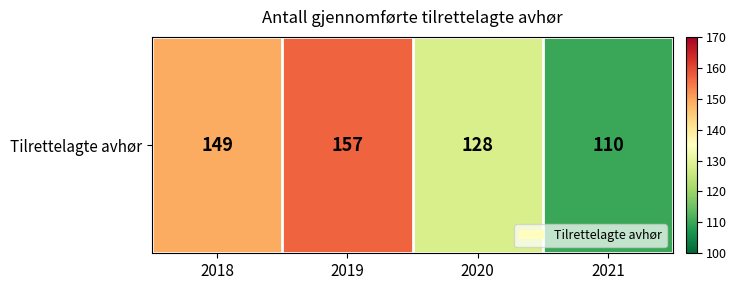

At which label does the data first exceed 149?

2019